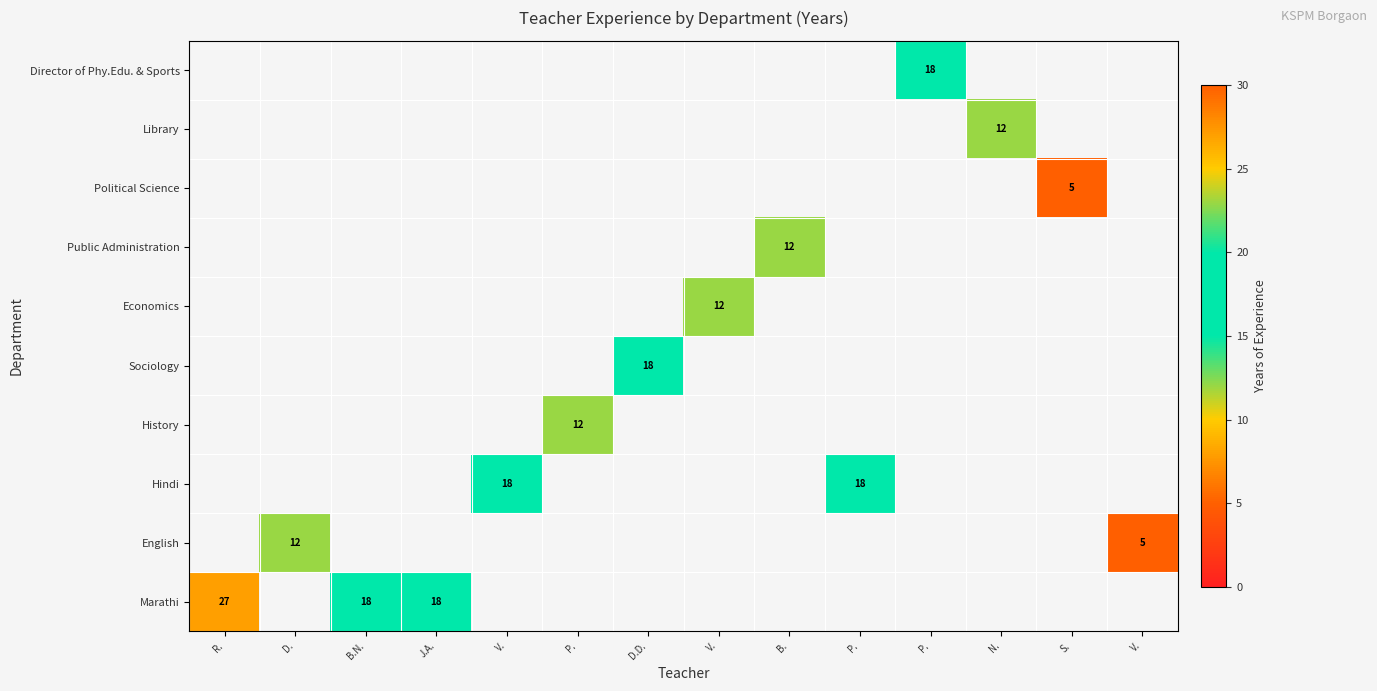

At which label does Director of Phy.Edu. & Sports reach its peak?

R.